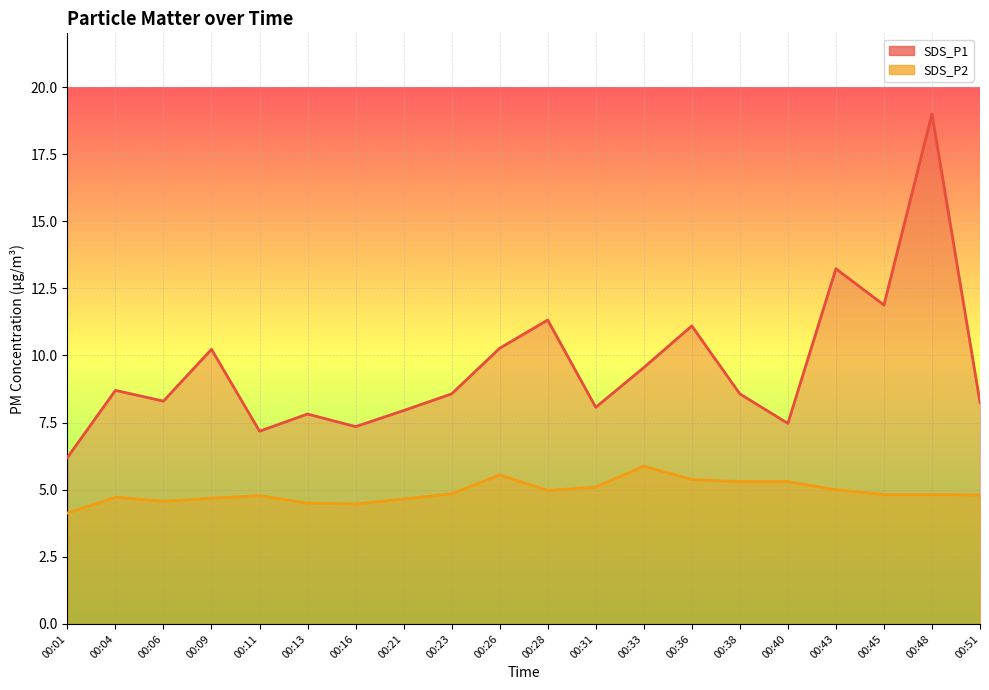

True or false: SDS_P2 and SDS_P1 cross at least once.

False